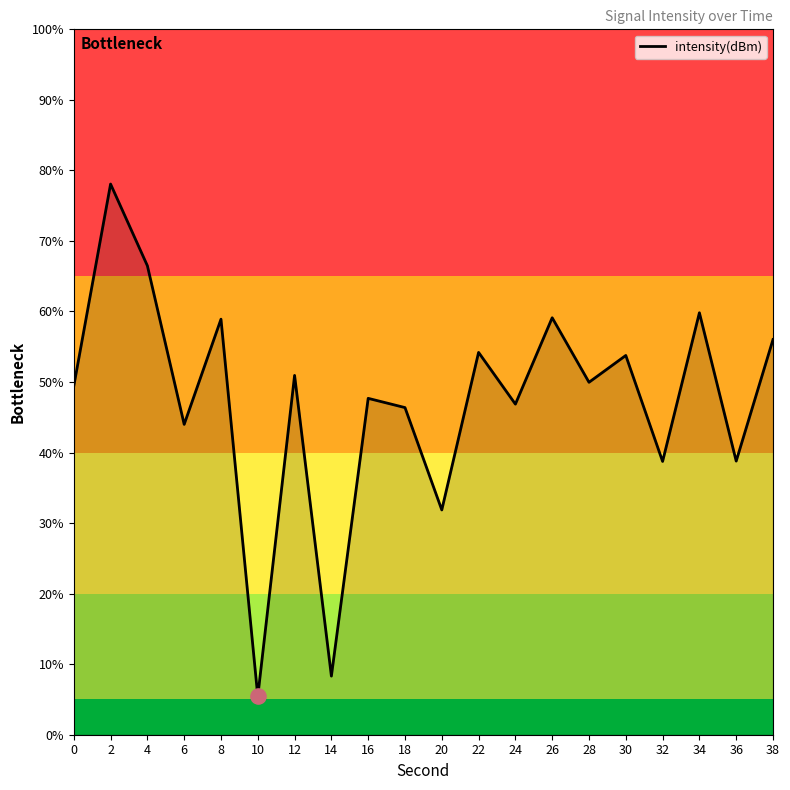

Which has a higher value, 24 or 20?

24